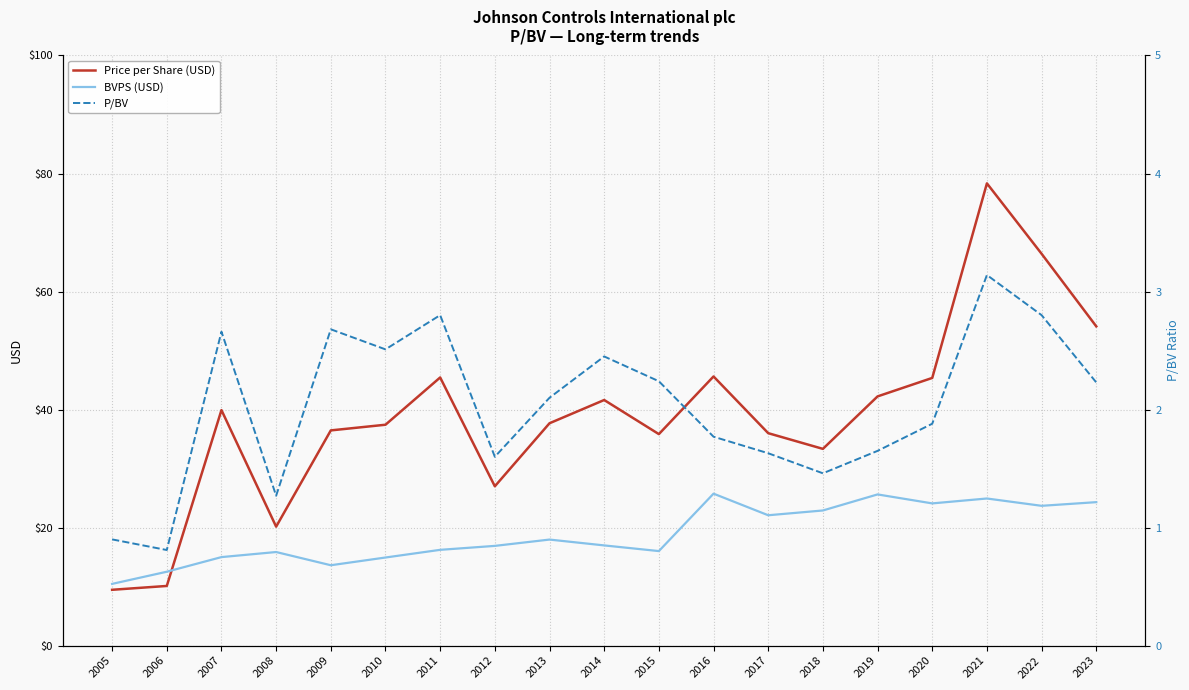

How many interior local valleys does the P/BV series have?

5